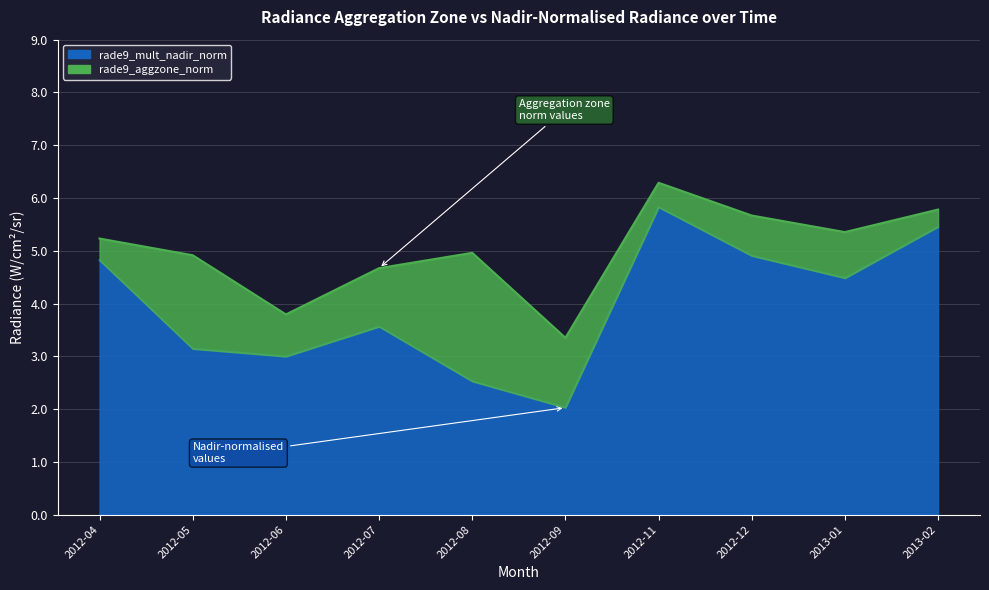

Which series has the largest total across all categories?

rade9_aggzone_norm